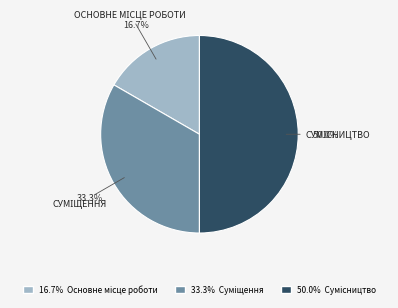

How many segments does this pie chart have?

3